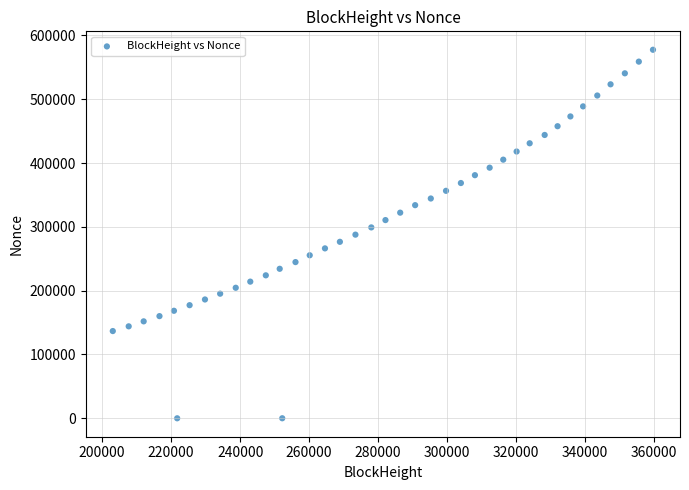

What is the range of X values (max minus min)?

156627